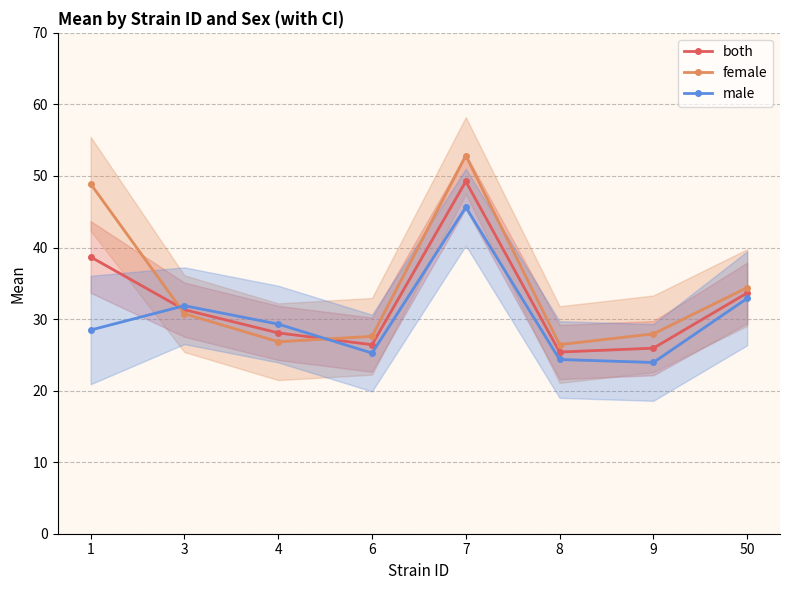

What is the minimum value shown in the chart?

23.9